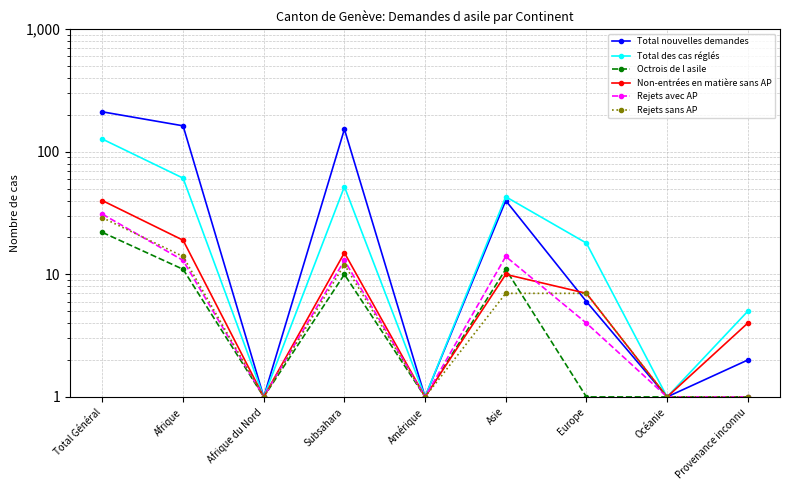

List the labels in order of Rejets avec AP value, largest first.

Total Général, Asie, Afrique, Subsahara, Europe, Afrique du Nord, Amérique, Océanie, Provenance inconnu